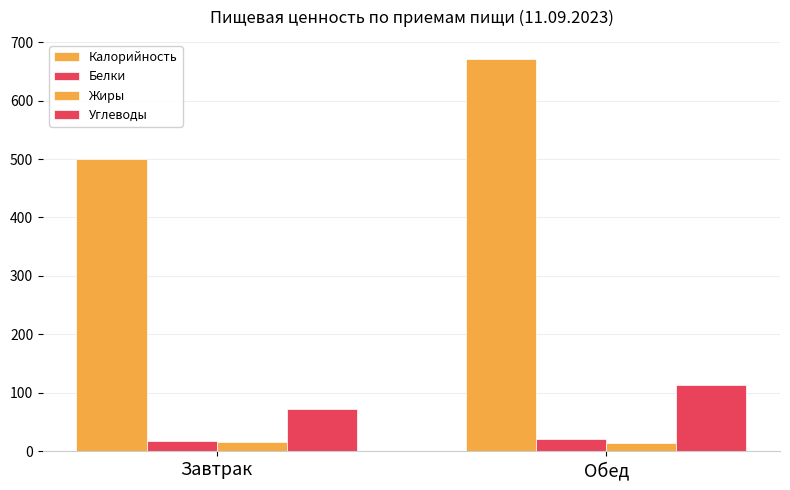

How many data points in Калорийность are above 670?

1